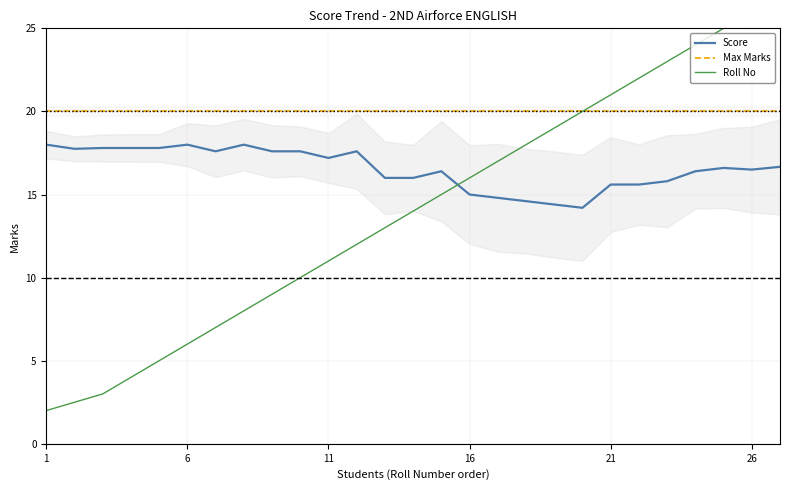

The Score series shows 10.3 at 26. True or false?

False